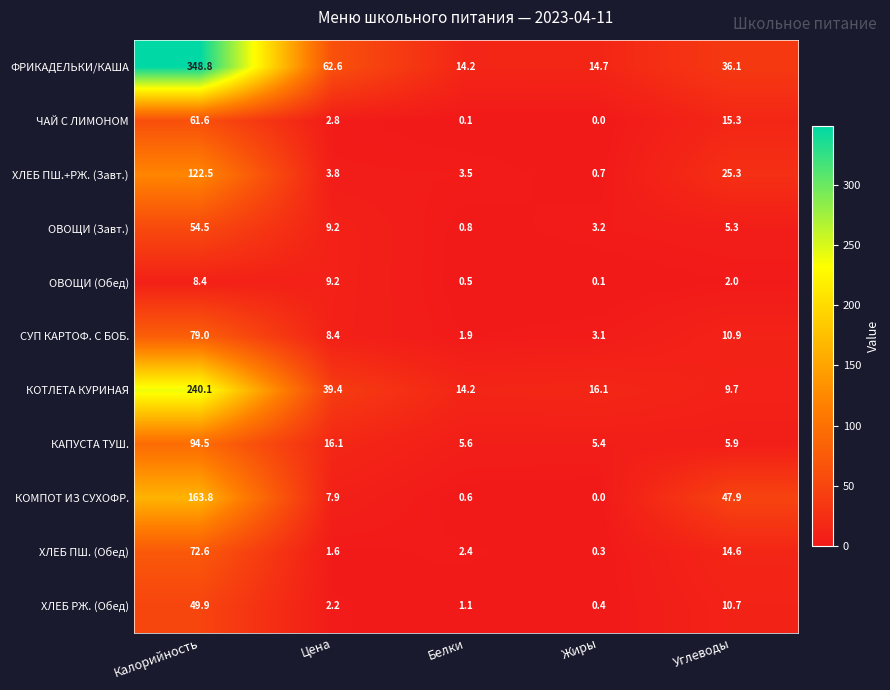

At which category is the sum across all series the highest?

Калорийность